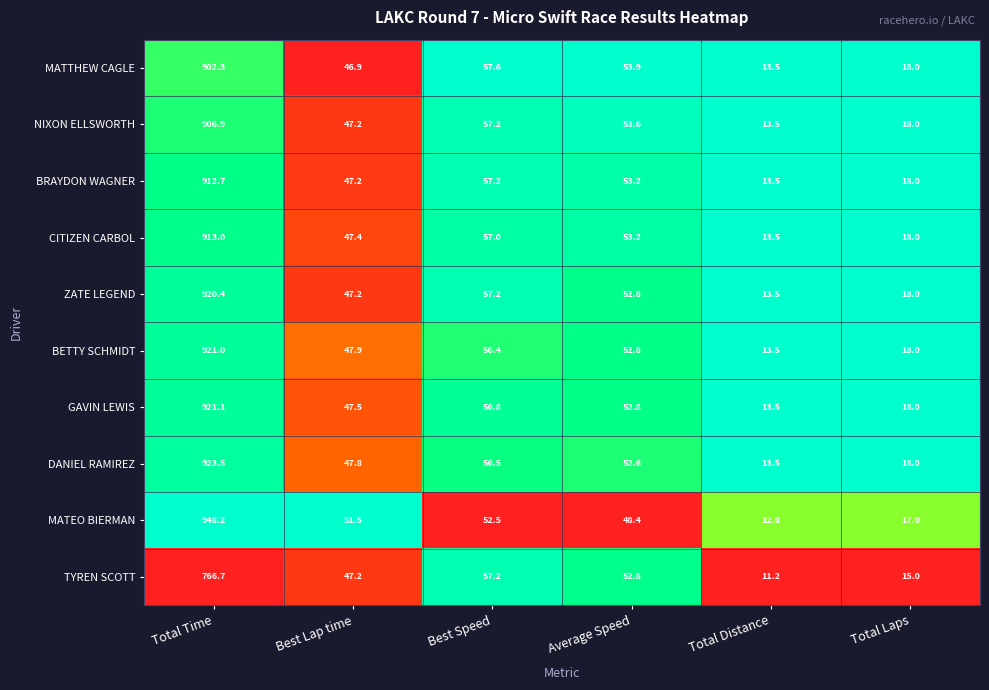

Where is TYREN SCOTT nearest to the value 388?

Best Speed